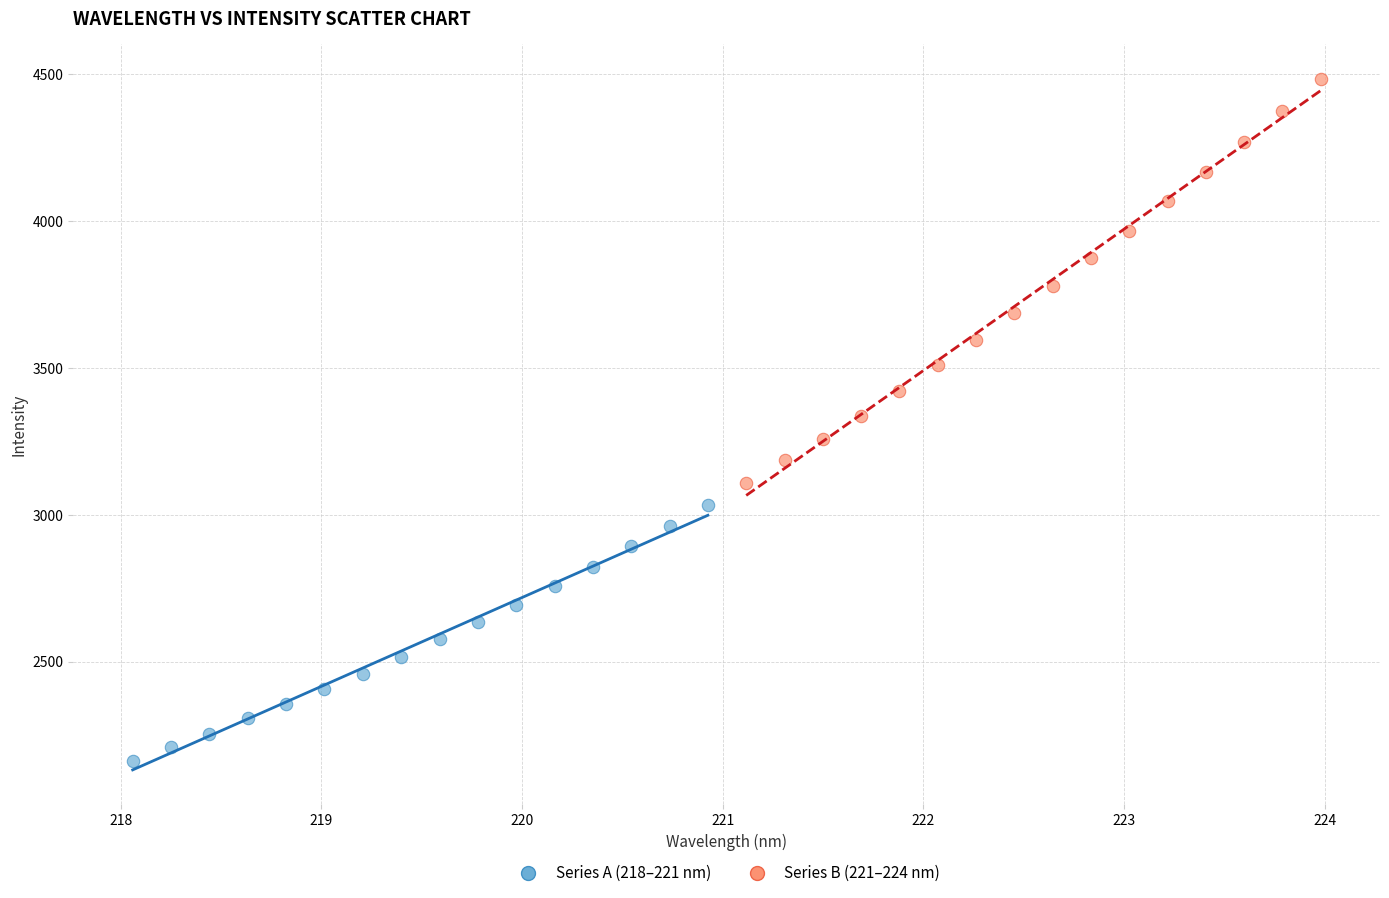

Which series has the widest spread of Y values?

Series B (221–224 nm)